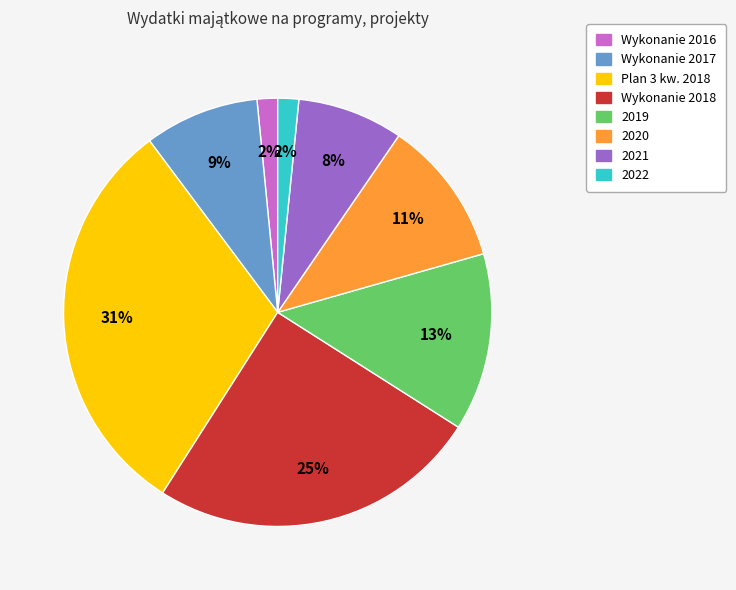

What is the largest slice in the pie chart?

Plan 3 kw. 2018